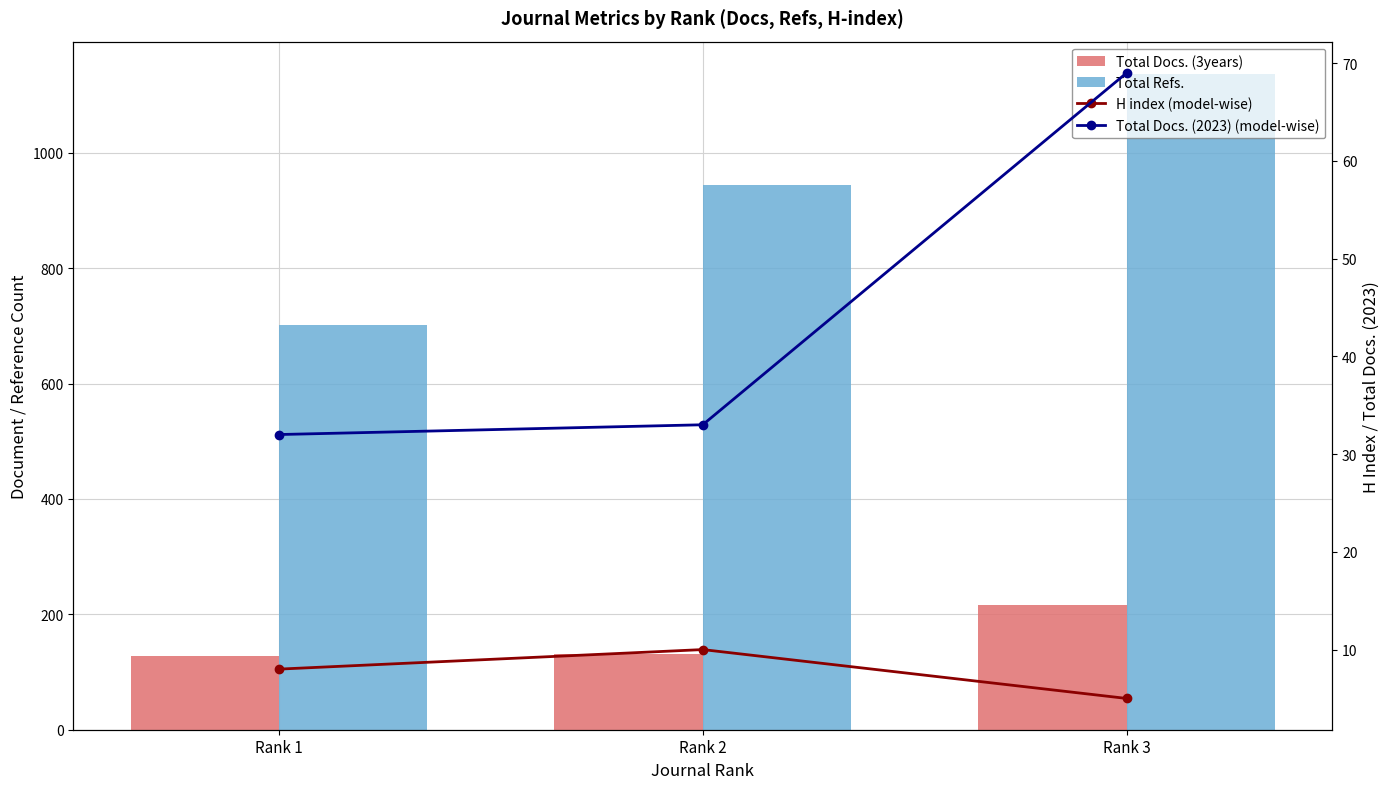

What is the spread (max minus min) of values at Rank 1?

694